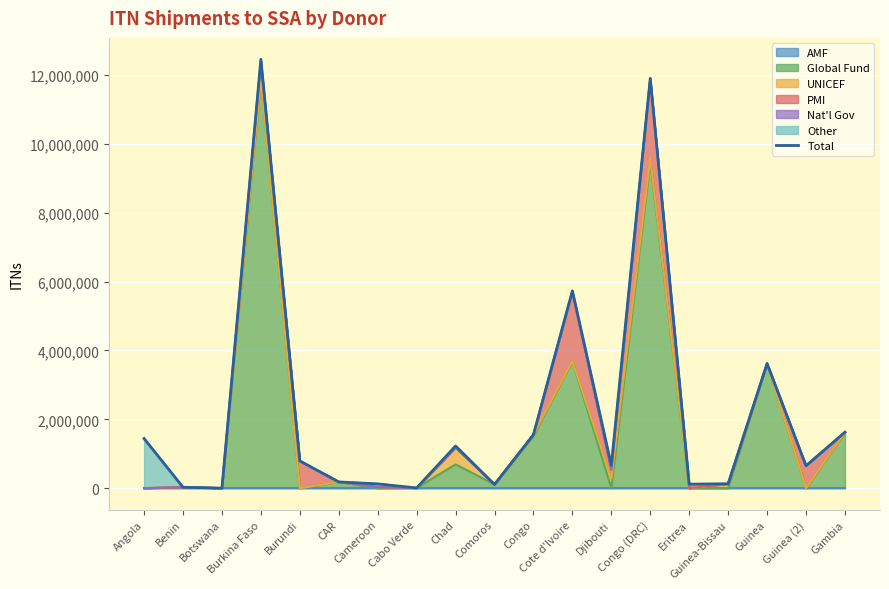

How many interior local peaks (higher than both neighbors) does the data have?

5